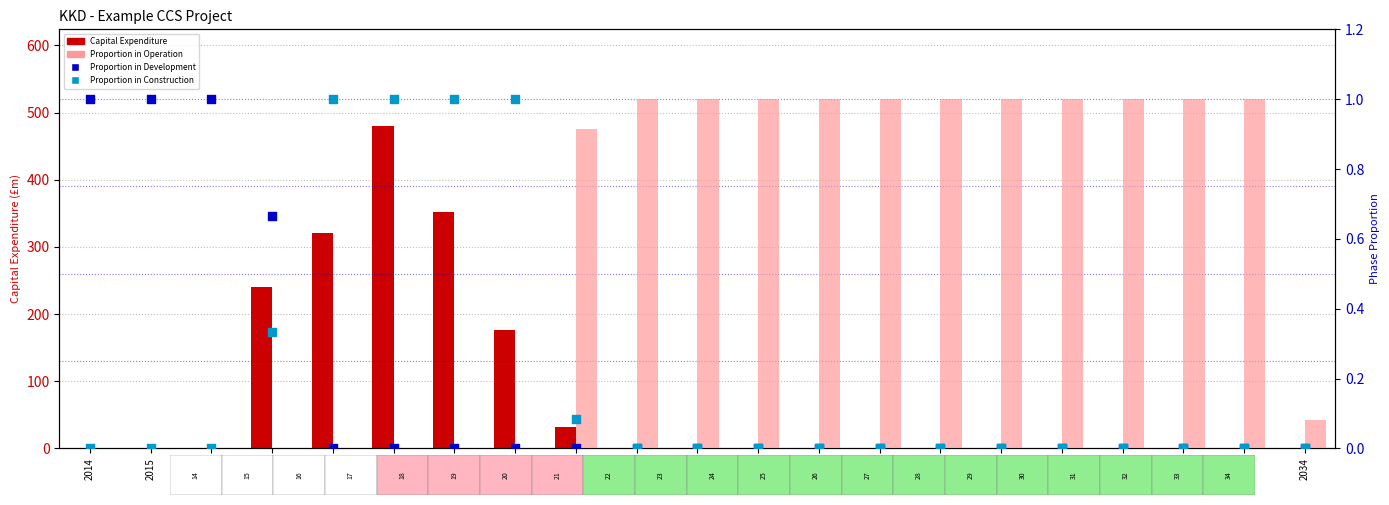

Which series has the largest total across all categories?

Capital Expenditure